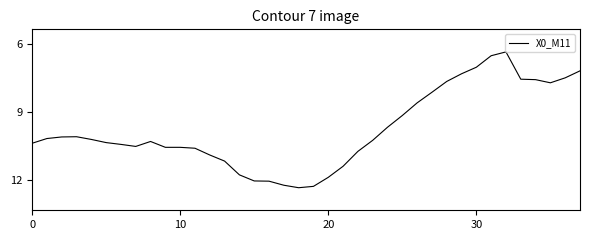

What is the maximum value shown in the chart?

12.4